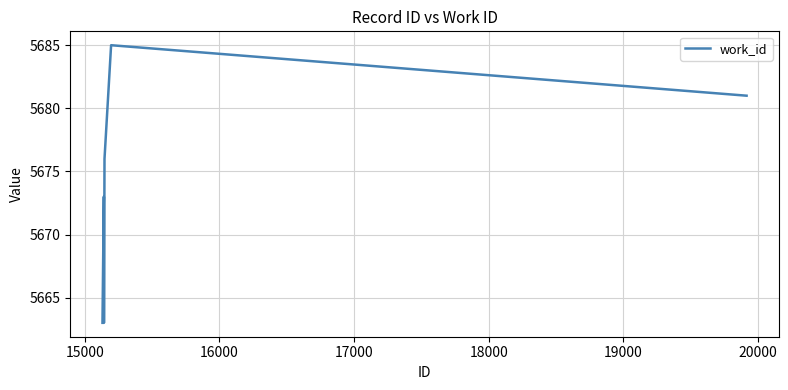

Reading left to right, transcribe all the data shown in this chart.

5663	5673	5663	5676	5685	5681